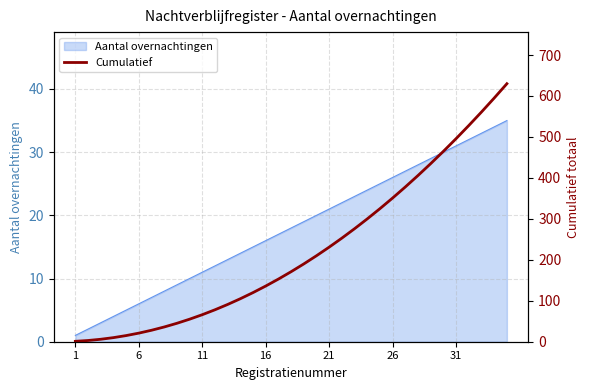

Which label corresponds to the smallest value in the chart?

1